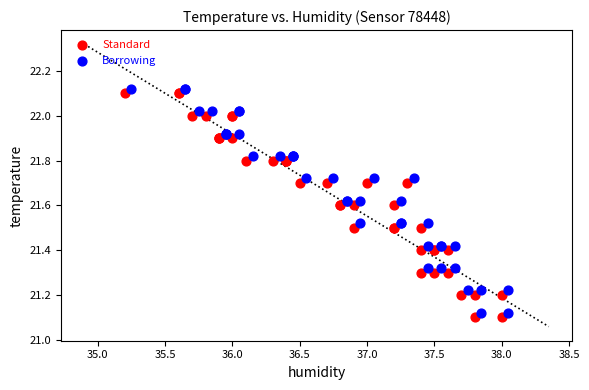

What are all the series names shown in the legend?

Standard, Borrowing